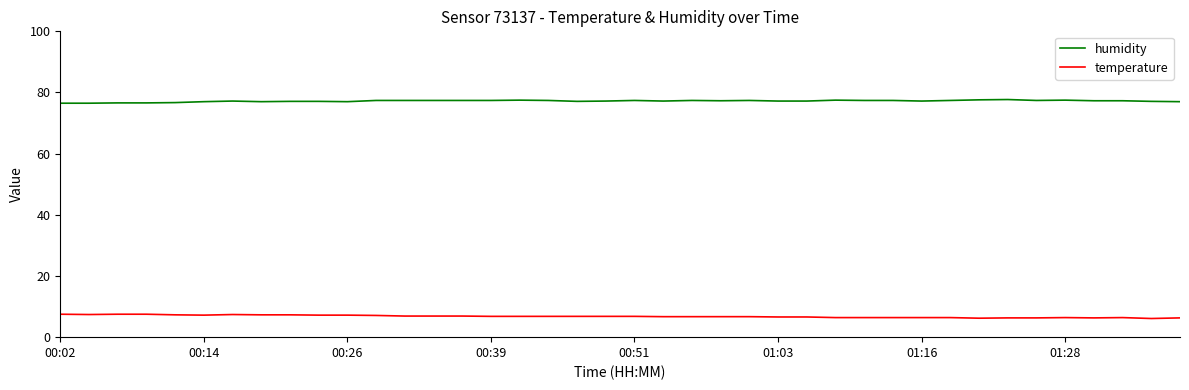

What is the lowest value of the temperature series?

6.1